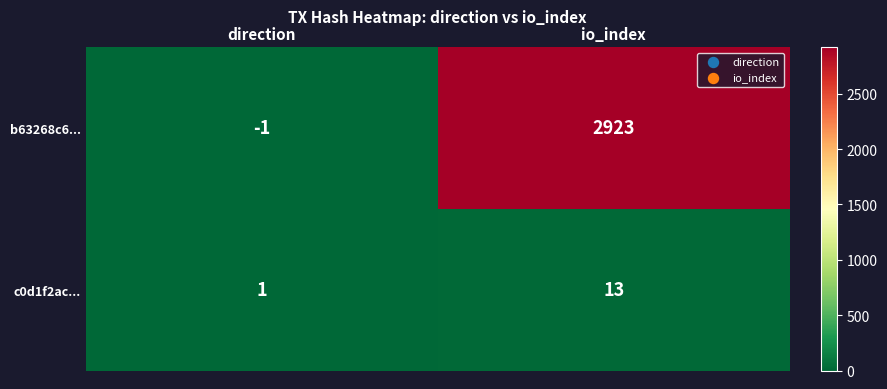

Which series has the largest total across all categories?

b63268c6...